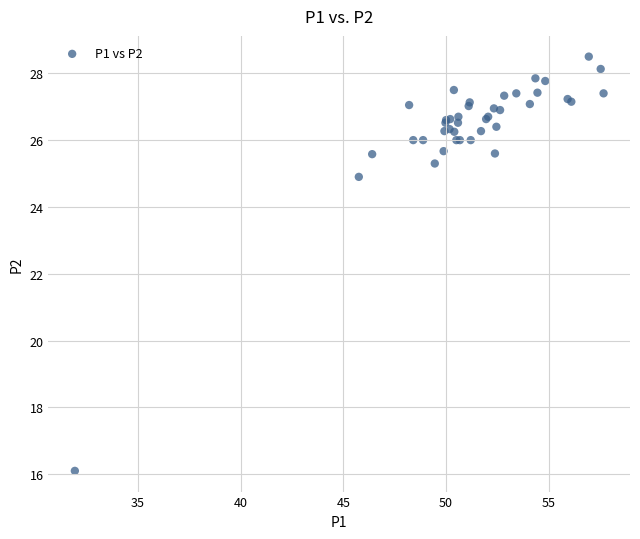

What Y value in the scatter plot is closest to 22?

24.9